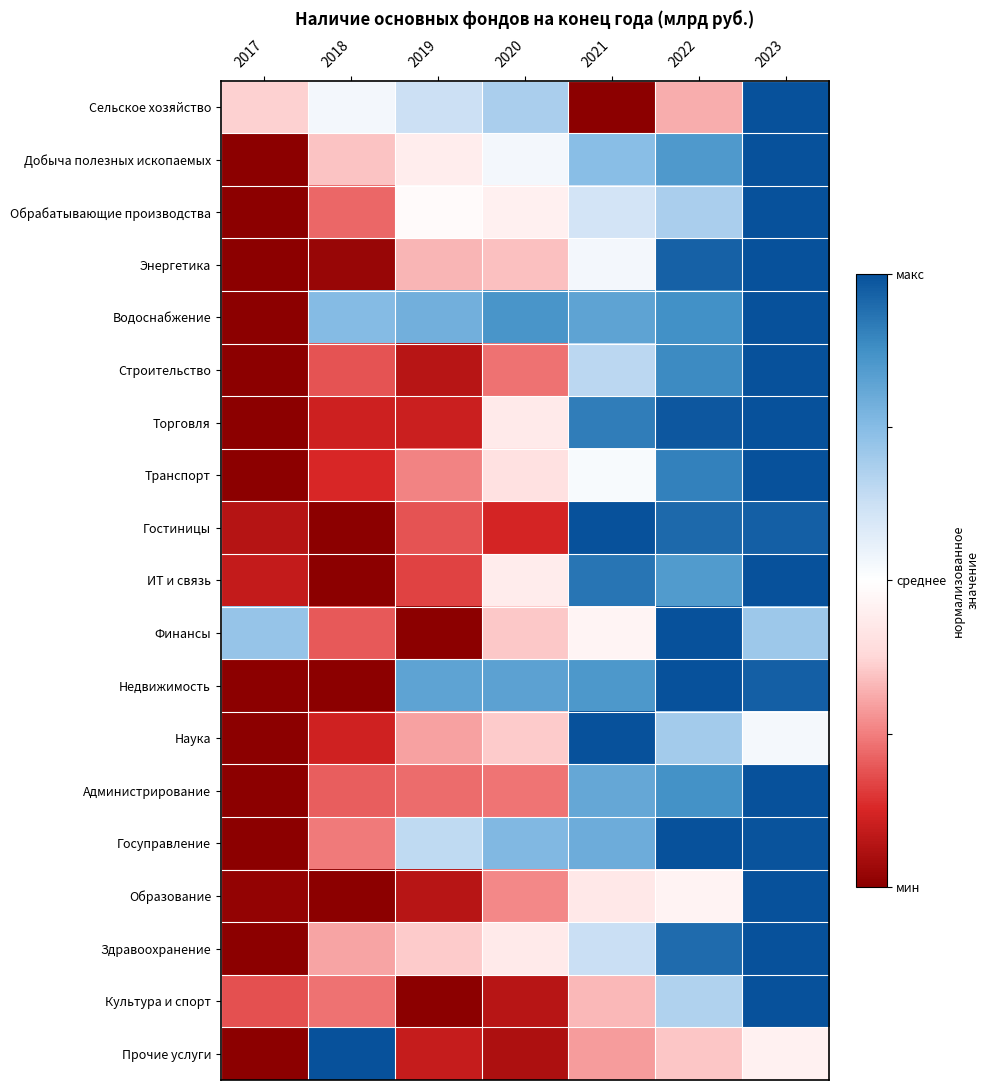

Reading left to right, transcribe all the data shown in this chart.

Сельское хозяйство: 2017=-0.3	2018=0.1	2019=0.2	2020=0.4	2021=-1.0	2022=-0.4	2023=1.0
Добыча полезных ископаемых: 2017=-1.0	2018=-0.3	2019=-0.1	2020=0.1	2021=0.5	2022=0.7	2023=1.0
Обрабатывающие производства: 2017=-1.0	2018=-0.6	2019=-0.0	2020=-0.1	2021=0.2	2022=0.4	2023=1.0
Энергетика: 2017=-1.0	2018=-1.0	2019=-0.3	2020=-0.3	2021=0.1	2022=0.9	2023=1.0
Водоснабжение: 2017=-1.0	2018=0.5	2019=0.6	2020=0.7	2021=0.6	2022=0.7	2023=1.0
Строительство: 2017=-1.0	2018=-0.6	2019=-0.9	2020=-0.5	2021=0.3	2022=0.8	2023=1.0
Торговля: 2017=-1.0	2018=-0.8	2019=-0.8	2020=-0.1	2021=0.8	2022=1.0	2023=1.0
Транспорт: 2017=-1.0	2018=-0.7	2019=-0.5	2020=-0.2	2021=0.0	2022=0.8	2023=1.0
Гостиницы: 2017=-0.9	2018=-1.0	2019=-0.6	2020=-0.8	2021=1.0	2022=0.9	2023=0.9
ИТ и связь: 2017=-0.8	2018=-1.0	2019=-0.7	2020=-0.1	2021=0.9	2022=0.7	2023=1.0
Финансы: 2017=0.4	2018=-0.6	2019=-1.0	2020=-0.3	2021=-0.1	2022=1.0	2023=0.4
Недвижимость: 2017=-1.0	2018=-1.0	2019=0.6	2020=0.7	2021=0.7	2022=1.0	2023=0.9
Наука: 2017=-1.0	2018=-0.8	2019=-0.4	2020=-0.3	2021=1.0	2022=0.4	2023=0.0
Администрирование: 2017=-1.0	2018=-0.6	2019=-0.6	2020=-0.5	2021=0.6	2022=0.7	2023=1.0
Госуправление: 2017=-1.0	2018=-0.5	2019=0.3	2020=0.5	2021=0.6	2022=1.0	2023=1.0
Образование: 2017=-1.0	2018=-1.0	2019=-0.9	2020=-0.5	2021=-0.1	2022=-0.1	2023=1.0
Здравоохранение: 2017=-1.0	2018=-0.4	2019=-0.3	2020=-0.1	2021=0.3	2022=0.9	2023=1.0
Культура и спорт: 2017=-0.6	2018=-0.5	2019=-1.0	2020=-0.9	2021=-0.3	2022=0.3	2023=1.0
Прочие услуги: 2017=-1.0	2018=1.0	2019=-0.8	2020=-0.9	2021=-0.4	2022=-0.3	2023=-0.1